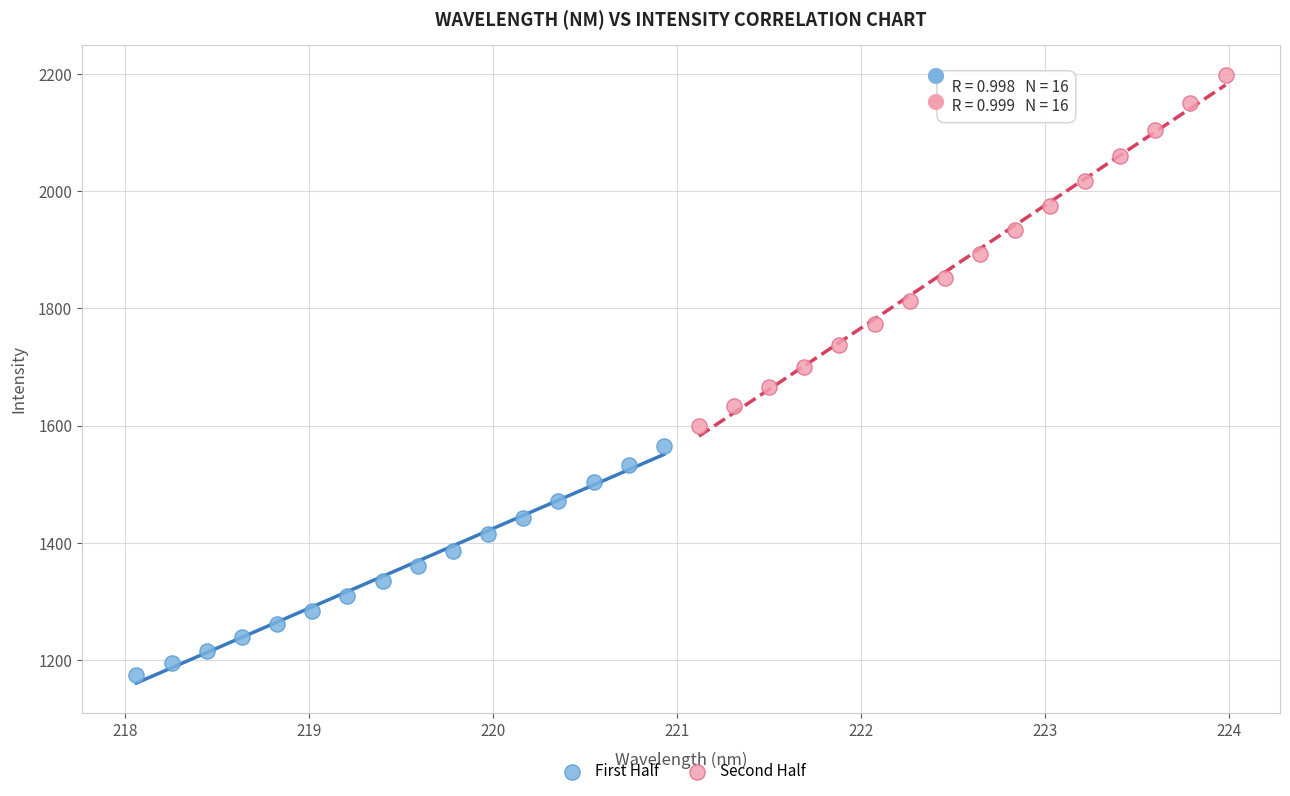

Which series reaches the minimum Y coordinate?

First Half